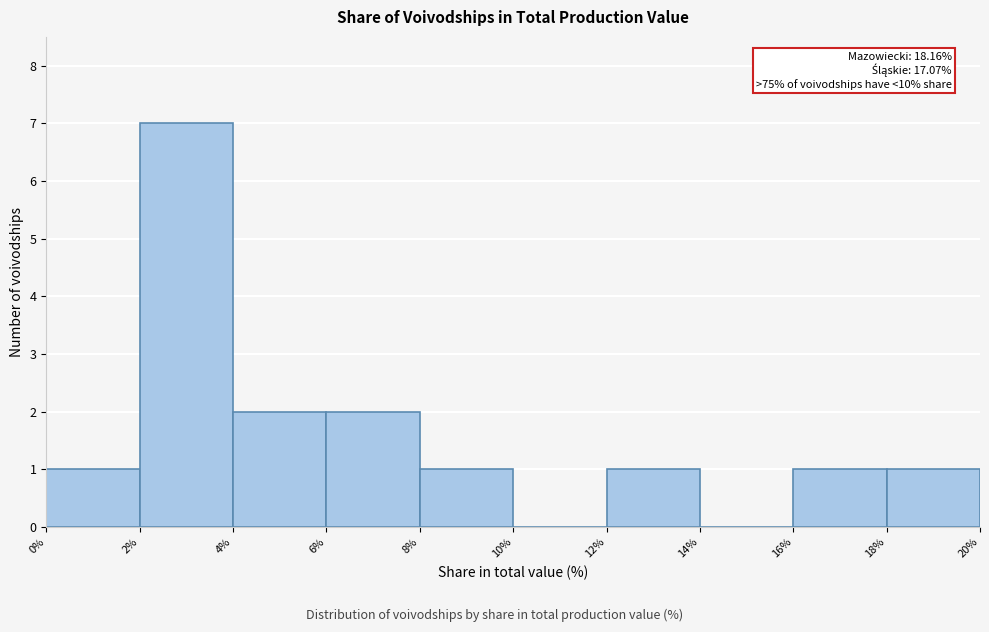

Over which range of the x-axis is the bar tallest?

2% to 4%